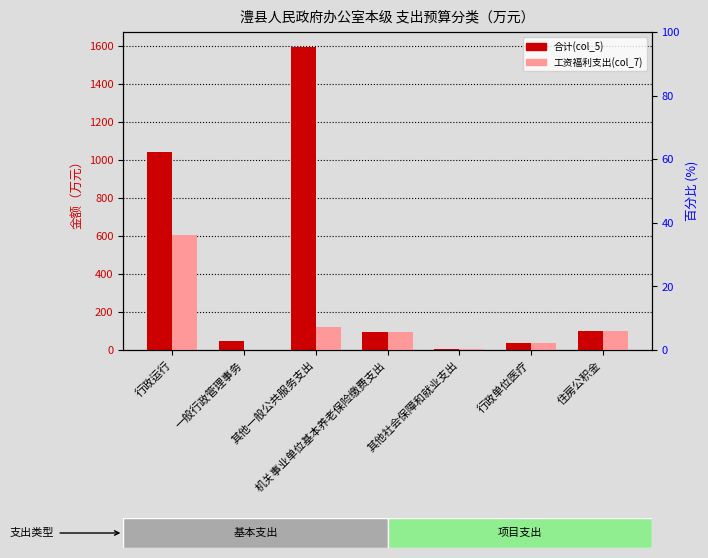

What is the value of the 合计(col_5) bar at the 6th from the left?

34.4